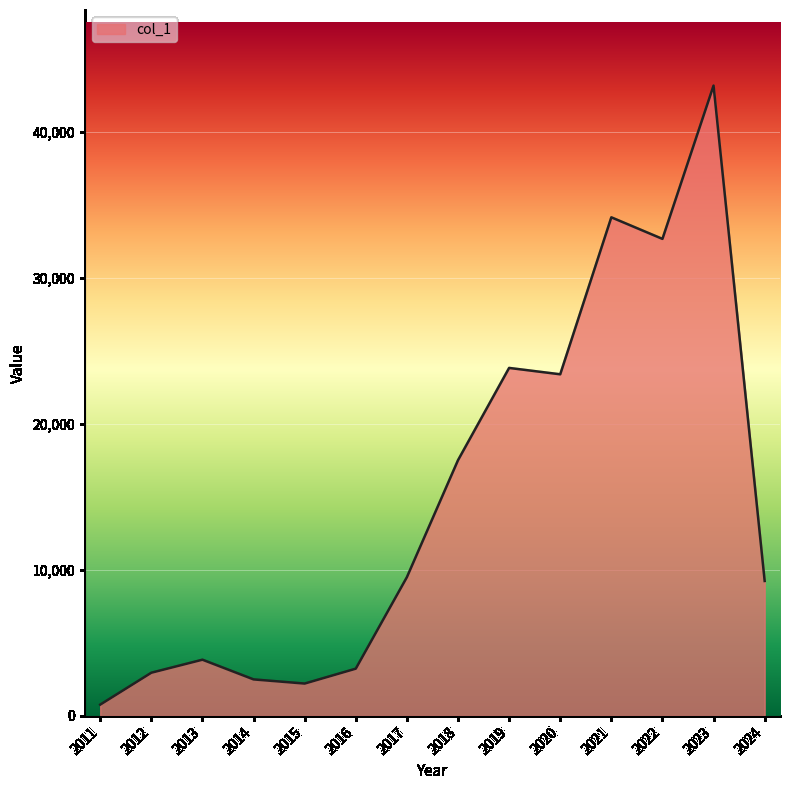

Where is the data nearest to the value 21963?

2020